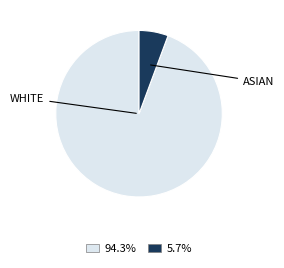

Count the number of slices in the pie.

2